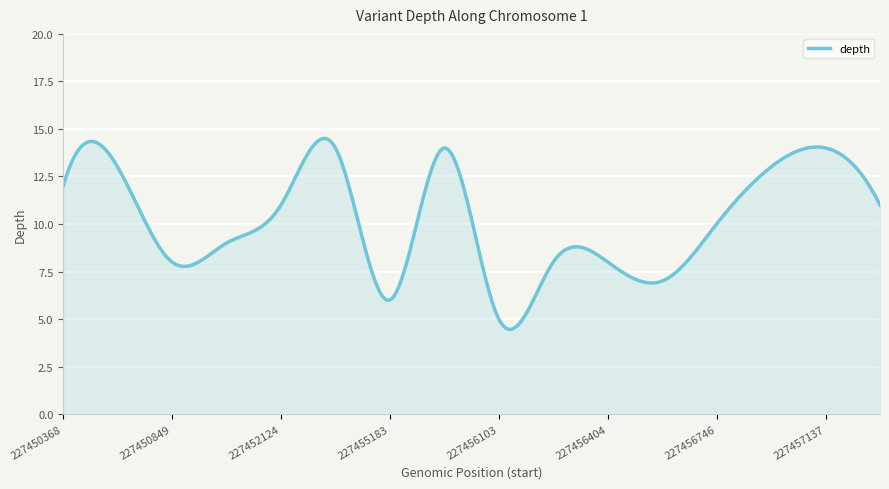

What is the difference between the maximum and minimum values?

10.0